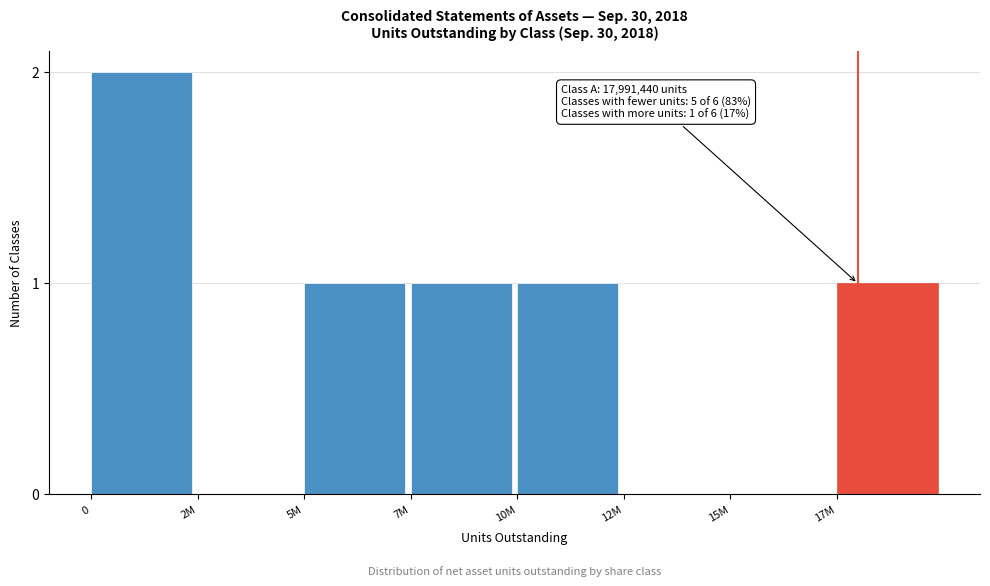

Reading right to left, transcribe all the data shown in this chart.

17M=1	15M=0	12M=0	10M=1	7M=1	5M=1	2M=0	0=2